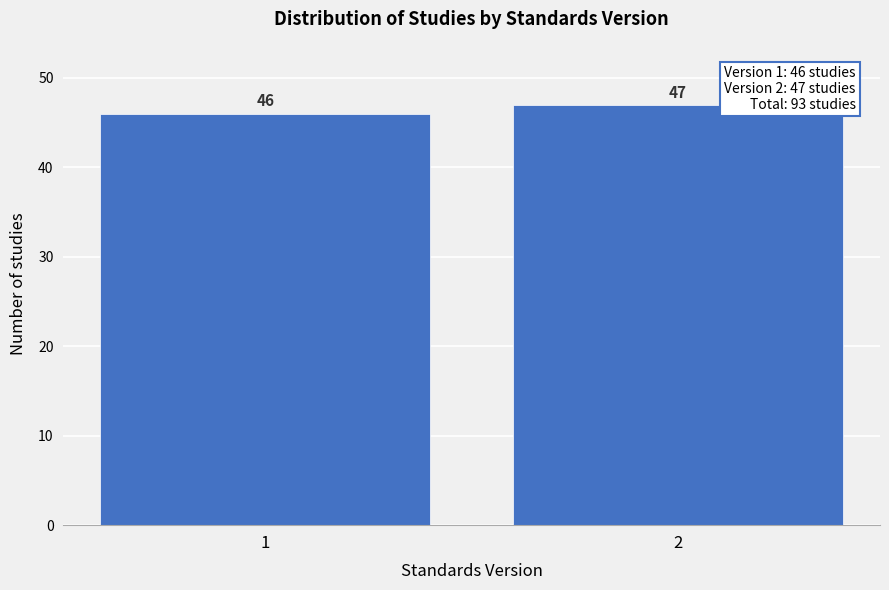

Reading right to left, transcribe all the data shown in this chart.

47	46